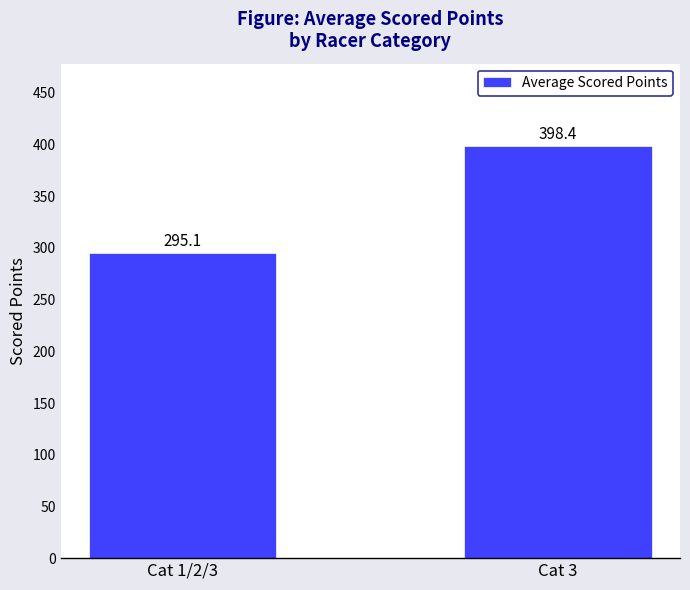

How many values are below 398?

1